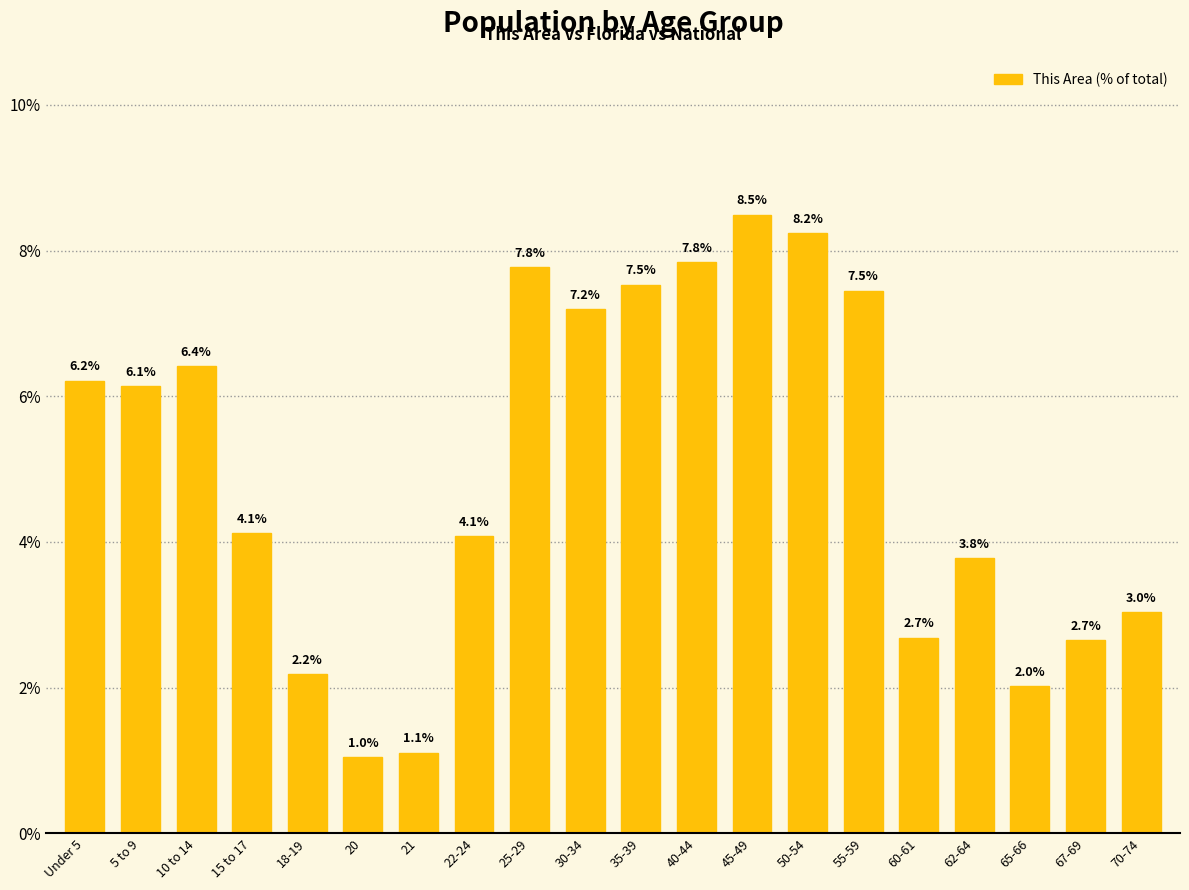

What is the ratio of the value at 15 to 17 to the value at 20?

3.9